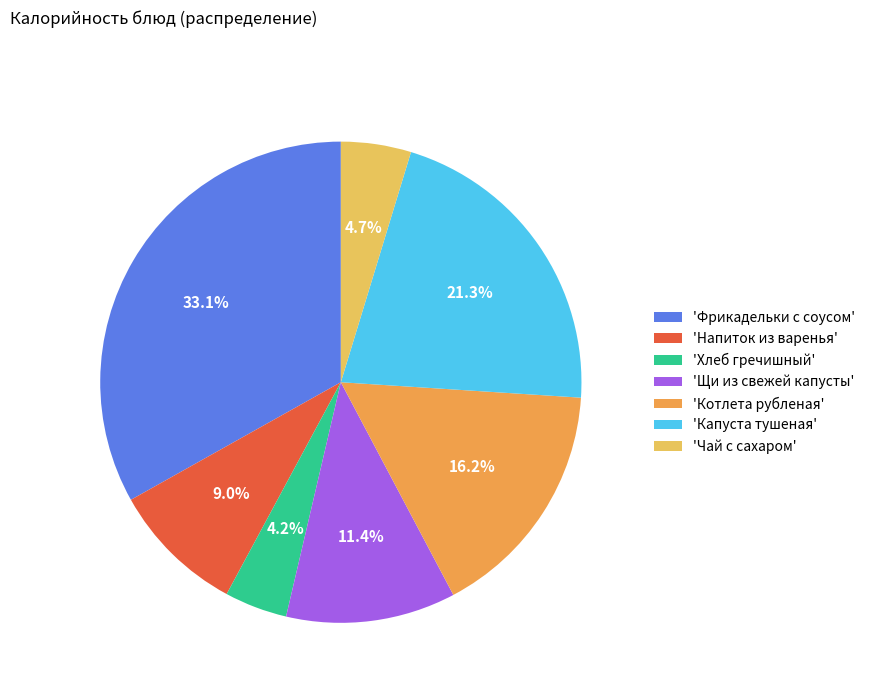

Does any single category account for the majority?

No